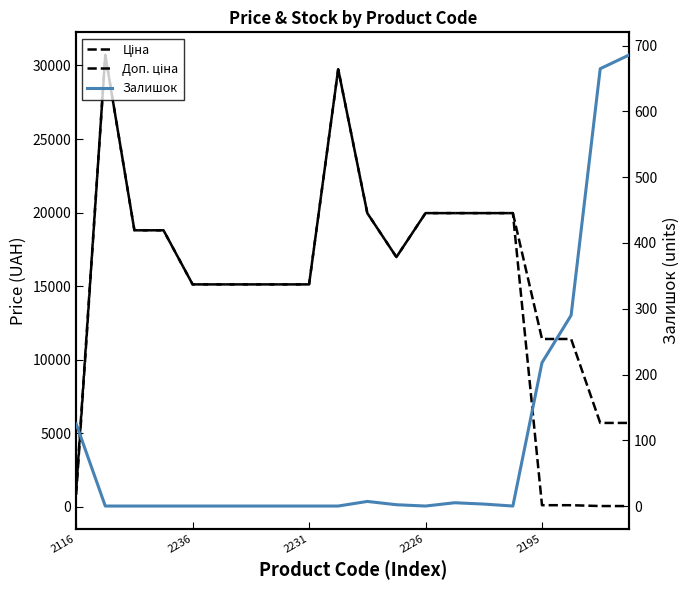

Where is the first local maximum for Залишок?

10